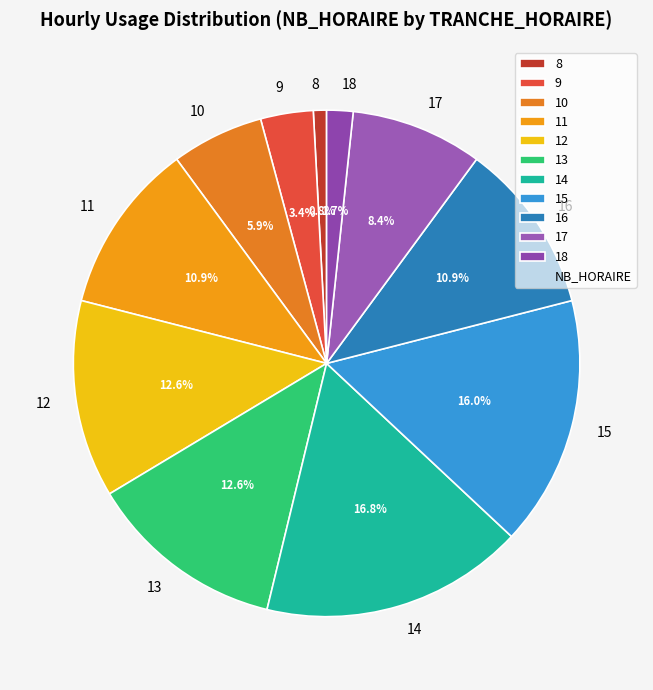

Does 18 represent more than half of the total?

No